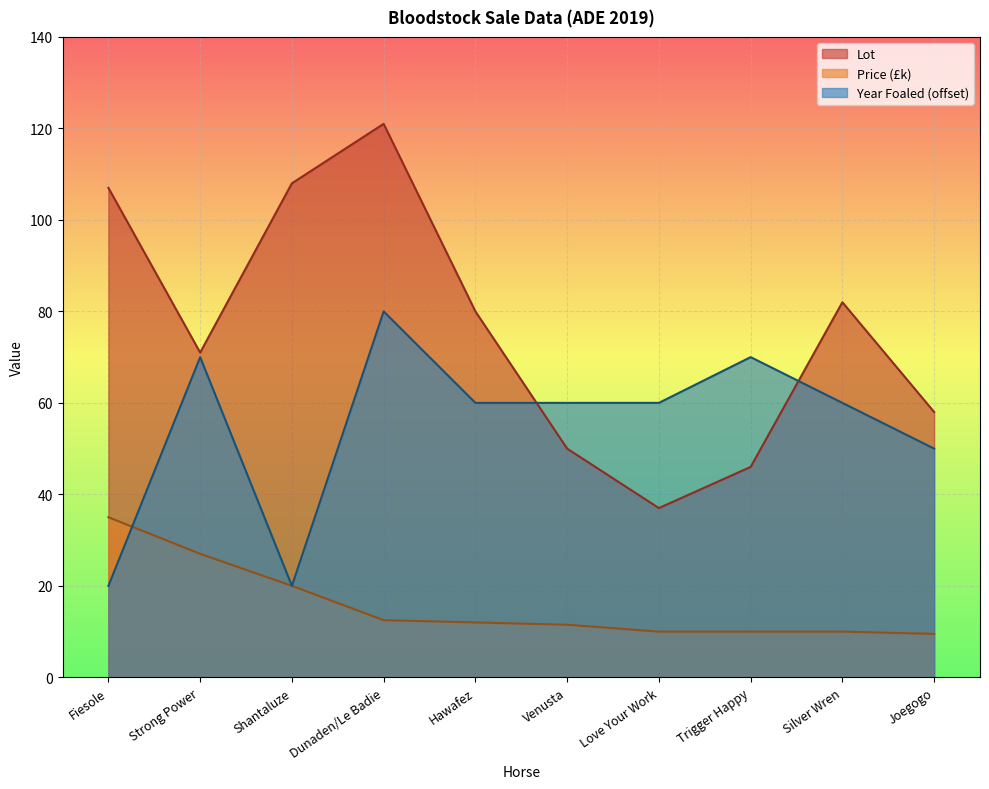

How many data points in Year Foaled are above 60?

3